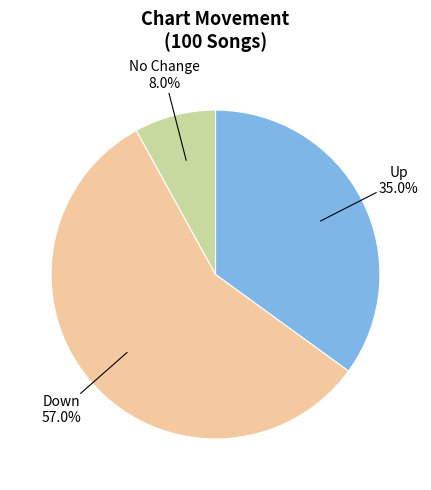

Is there a majority slice in this chart?

Yes